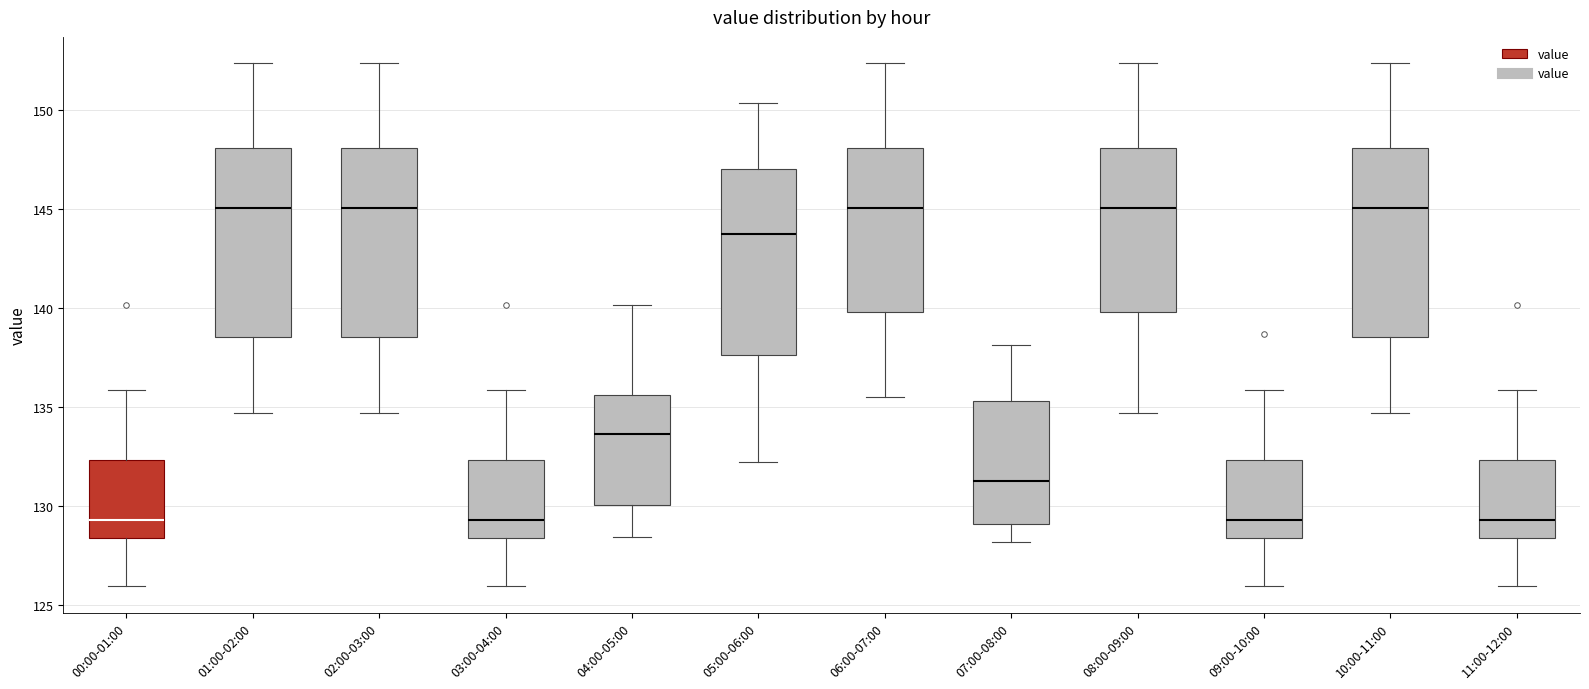

Reading left to right, read every box against the y-axis: the position of its median line, the range the box covers, and the ends of its whiskers. The values are not printed on the chart, so give them approximately, as read against the axis.

00:00-01:00: median 129.5, box 128.5 to 132.5, whiskers 126.0 to 136.0
01:00-02:00: median 145.0, box 138.5 to 148.0, whiskers 134.5 to 152.5
02:00-03:00: median 145.0, box 138.5 to 148.0, whiskers 134.5 to 152.5
03:00-04:00: median 129.5, box 128.5 to 132.5, whiskers 126.0 to 136.0
04:00-05:00: median 133.5, box 130.0 to 135.5, whiskers 128.5 to 140.0
05:00-06:00: median 143.5, box 137.5 to 147.0, whiskers 132.0 to 150.5
06:00-07:00: median 145.0, box 140.0 to 148.0, whiskers 135.5 to 152.5
07:00-08:00: median 131.5, box 129.0 to 135.5, whiskers 128.0 to 138.0
08:00-09:00: median 145.0, box 140.0 to 148.0, whiskers 134.5 to 152.5
09:00-10:00: median 129.5, box 128.5 to 132.5, whiskers 126.0 to 136.0
10:00-11:00: median 145.0, box 138.5 to 148.0, whiskers 134.5 to 152.5
11:00-12:00: median 129.5, box 128.5 to 132.5, whiskers 126.0 to 136.0